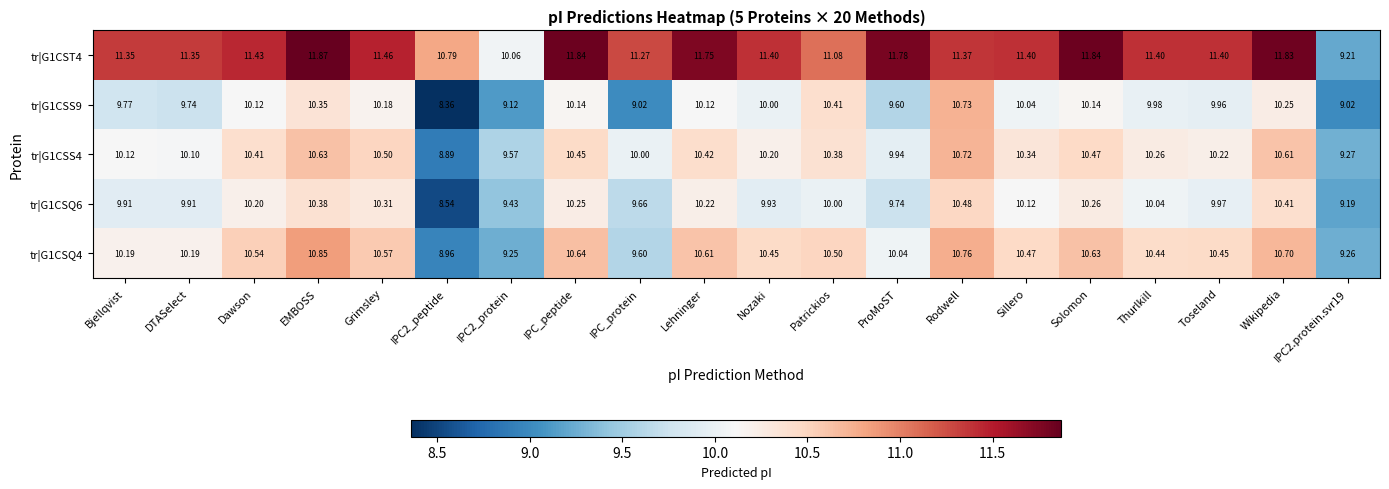

Which label corresponds to the largest value in the chart?

EMBOSS